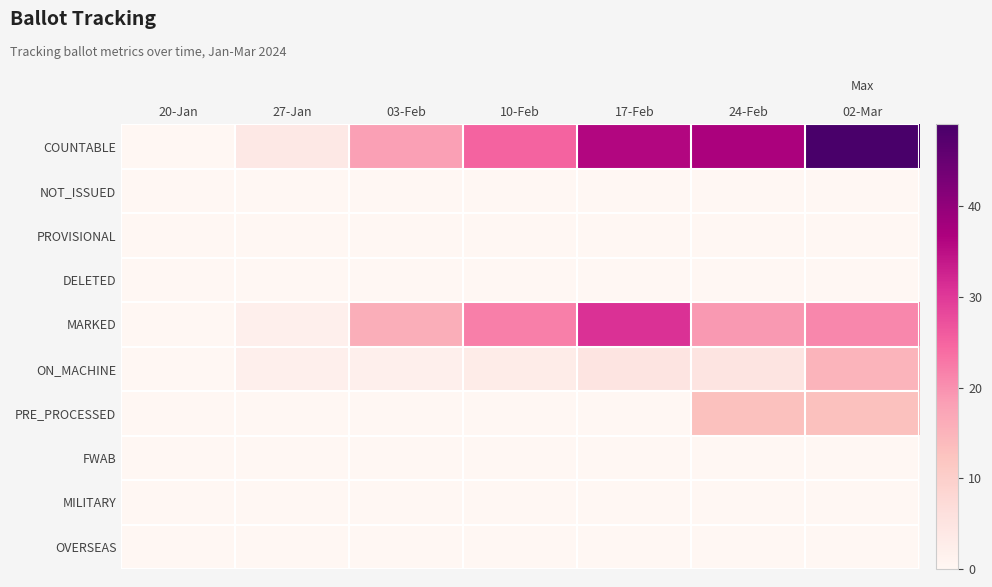

What is the total value across all series at 27-Jan?

8